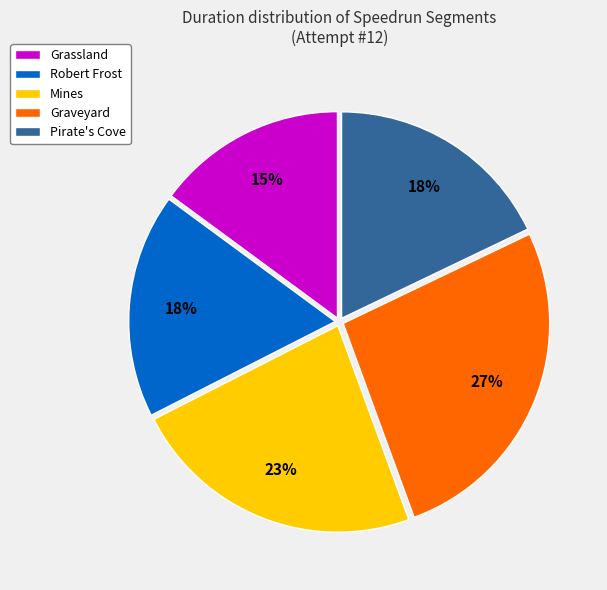

Which has a higher value, Pirate's Cove or Graveyard?

Graveyard